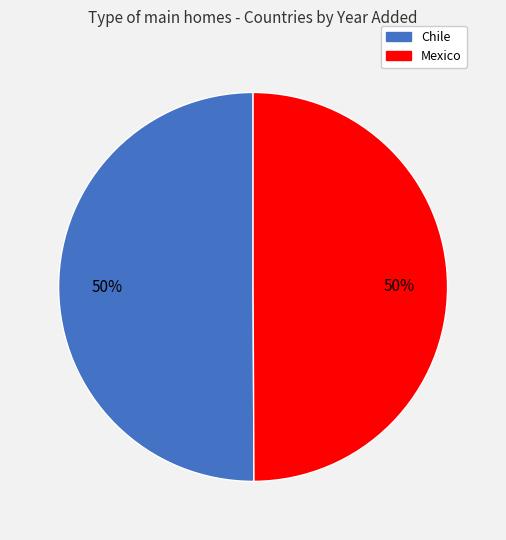

Approximately how many times larger is the value at Mexico compared to Chile?

1.0